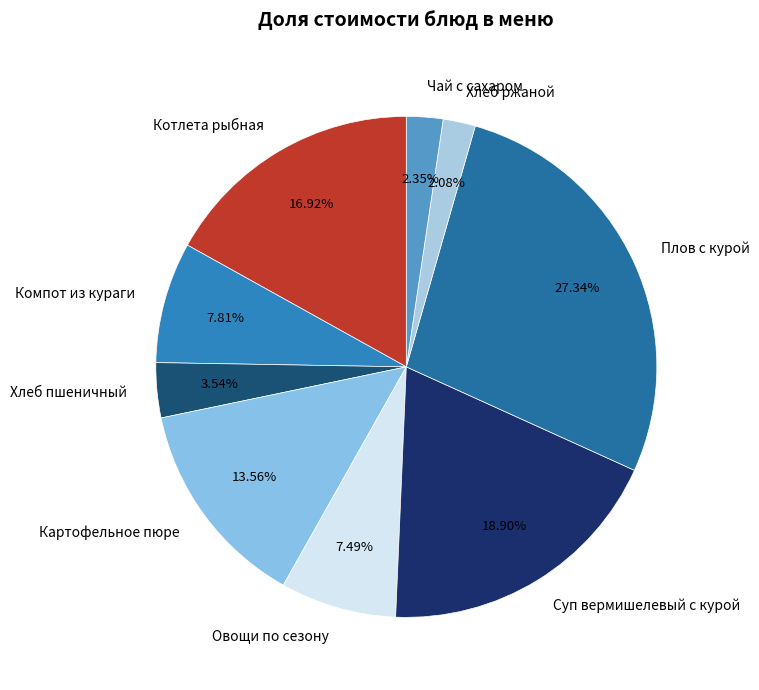

Count the number of slices in the pie.

9